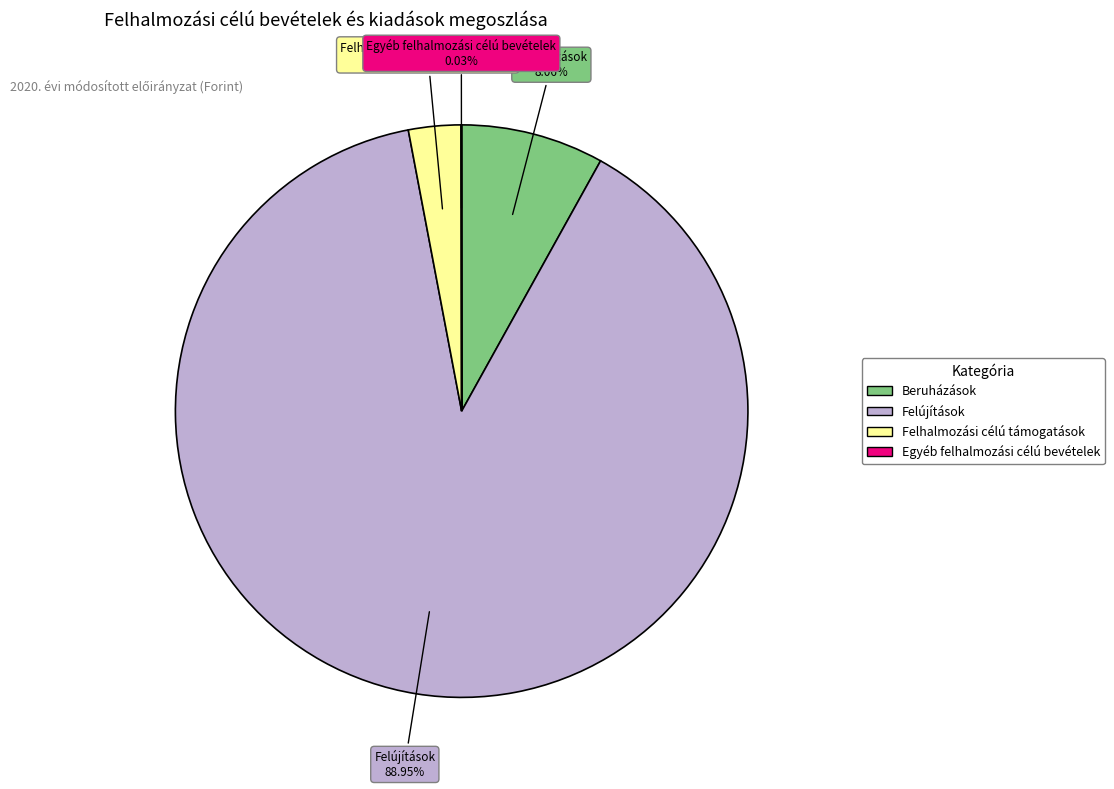

Approximately how many times larger is the value at Beruházások compared to Felhalmozási célú támogatások?

2.7